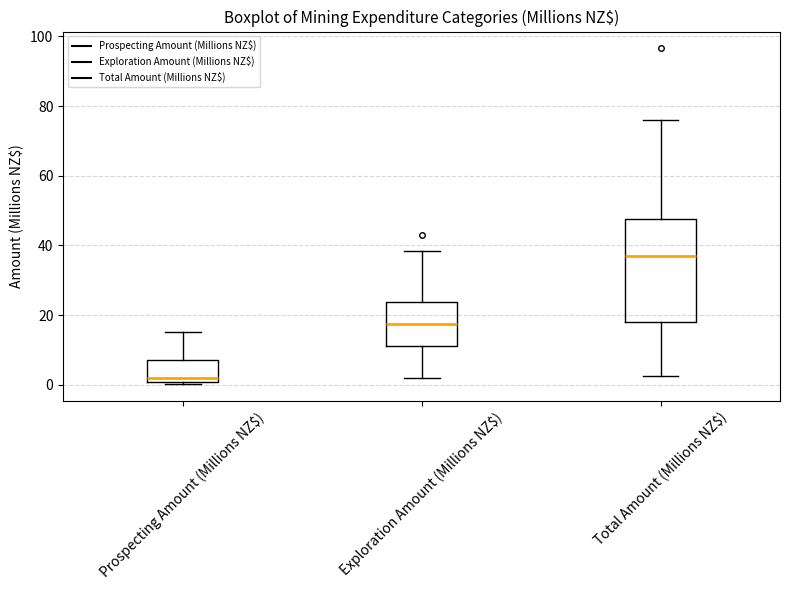

Where is the upper edge of the box for Total Amount (Millions NZ$) on the y-axis? The values are not printed on the chart, so give them approximately, as read against the axis.

48